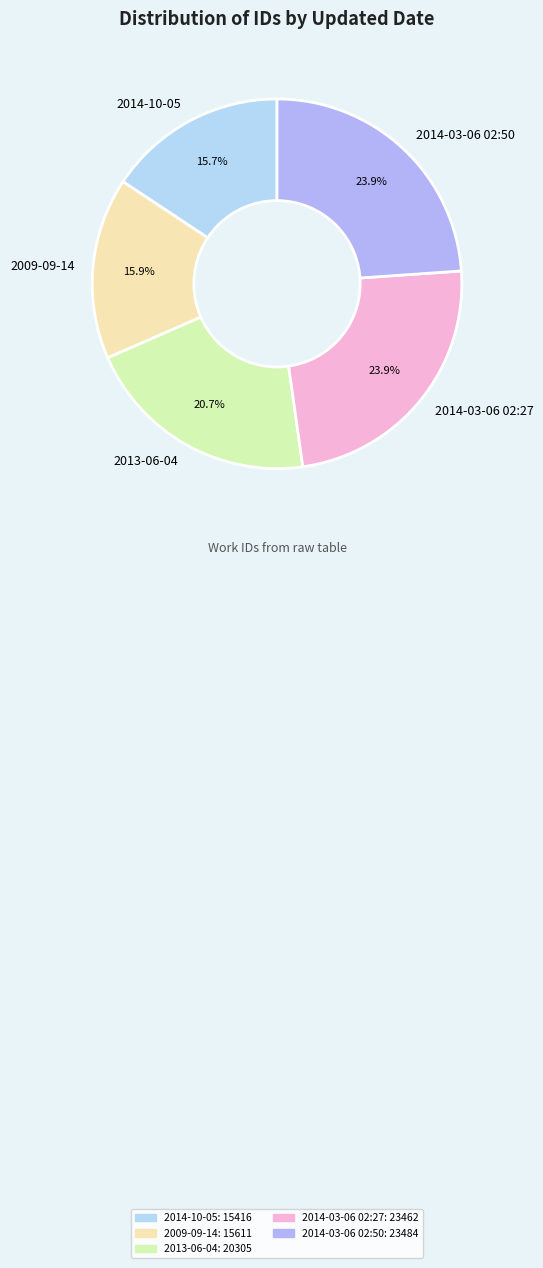

To the nearest percent, what is the combined percentage of 2014-10-05 and 2009-09-14?

32%